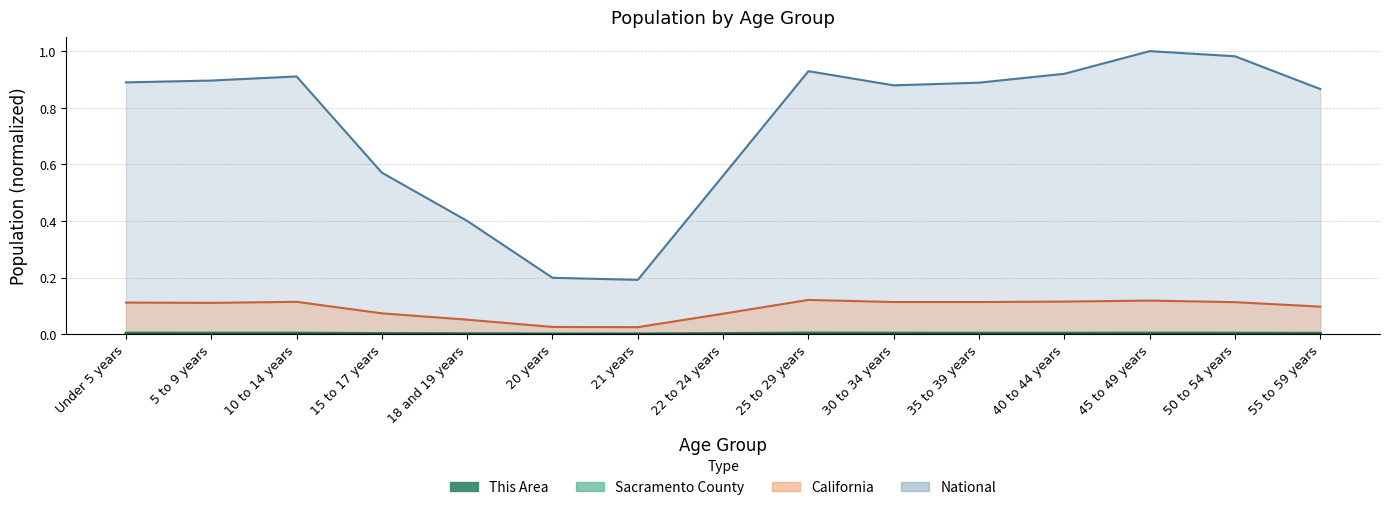

True or false: California has more than 1 interior local peaks.

True